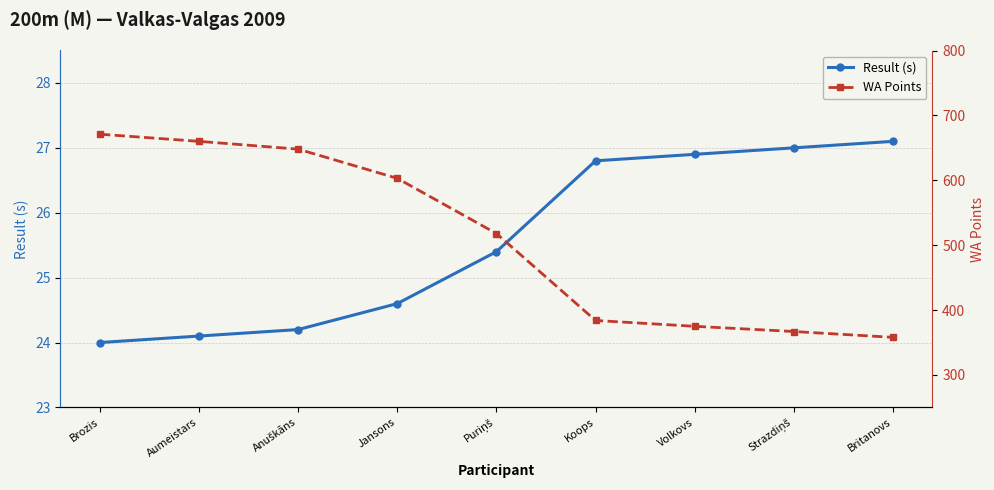

What value does the WA Points series have at Jansons?

603.0